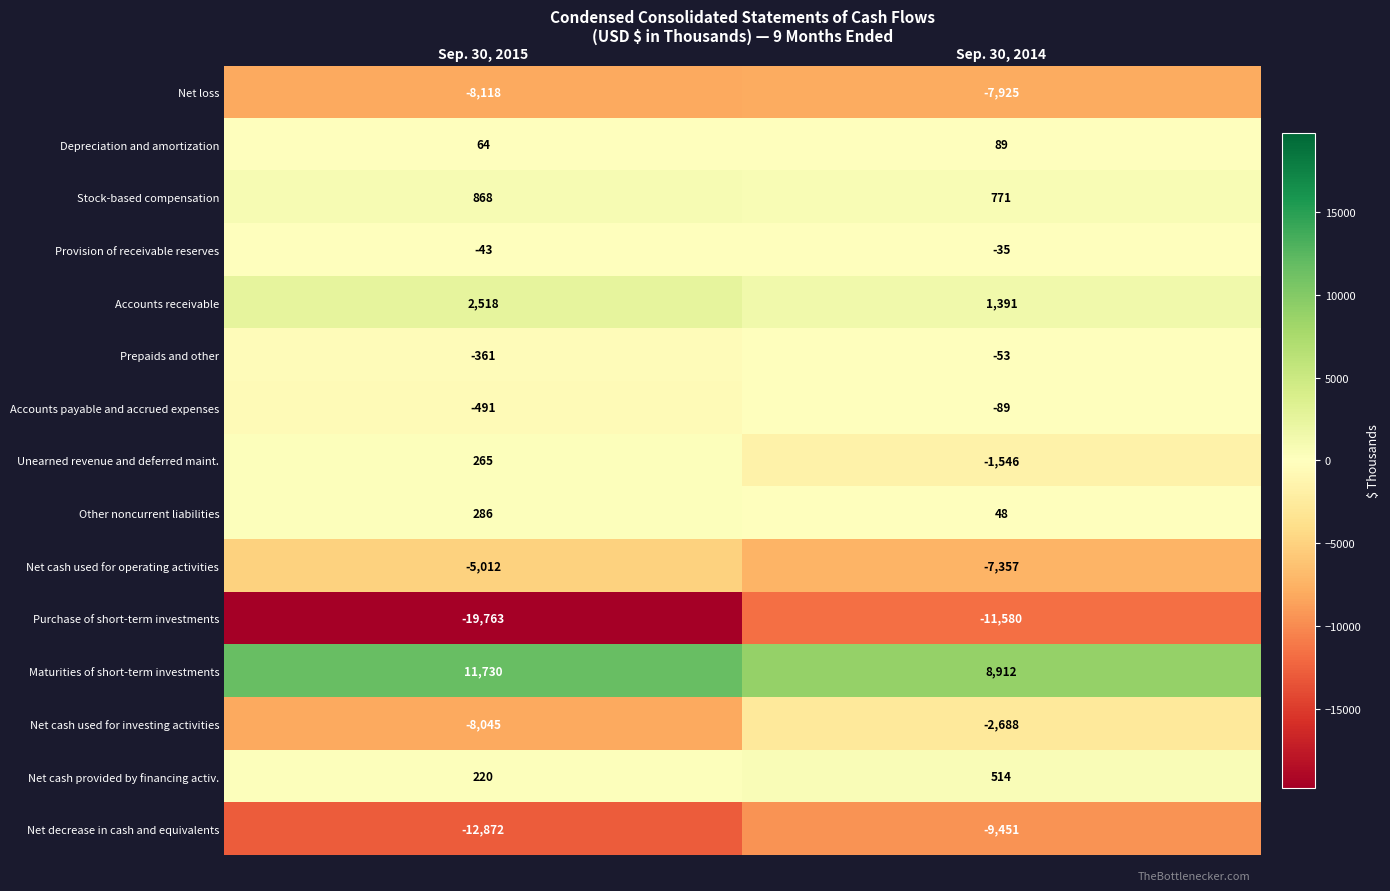

What is the average value of the Accounts payable and accrued expenses series?

-290